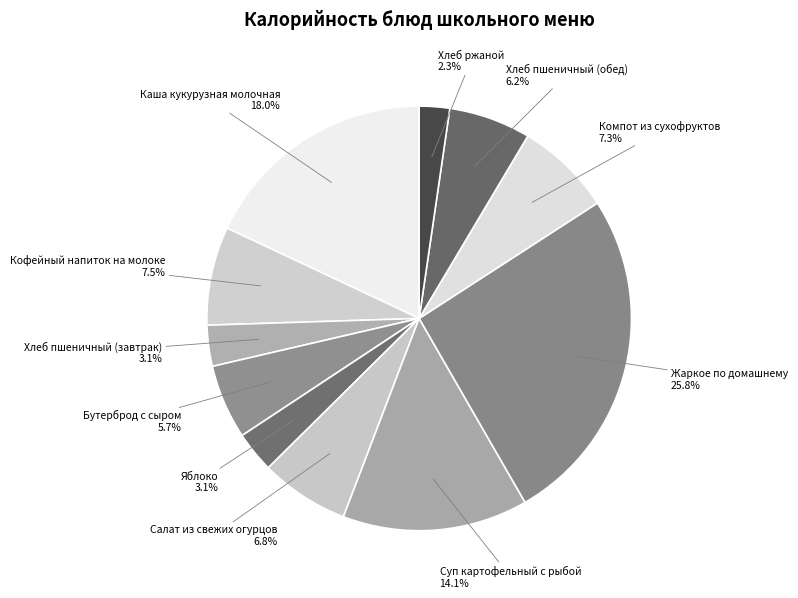

Count the number of slices in the pie.

11